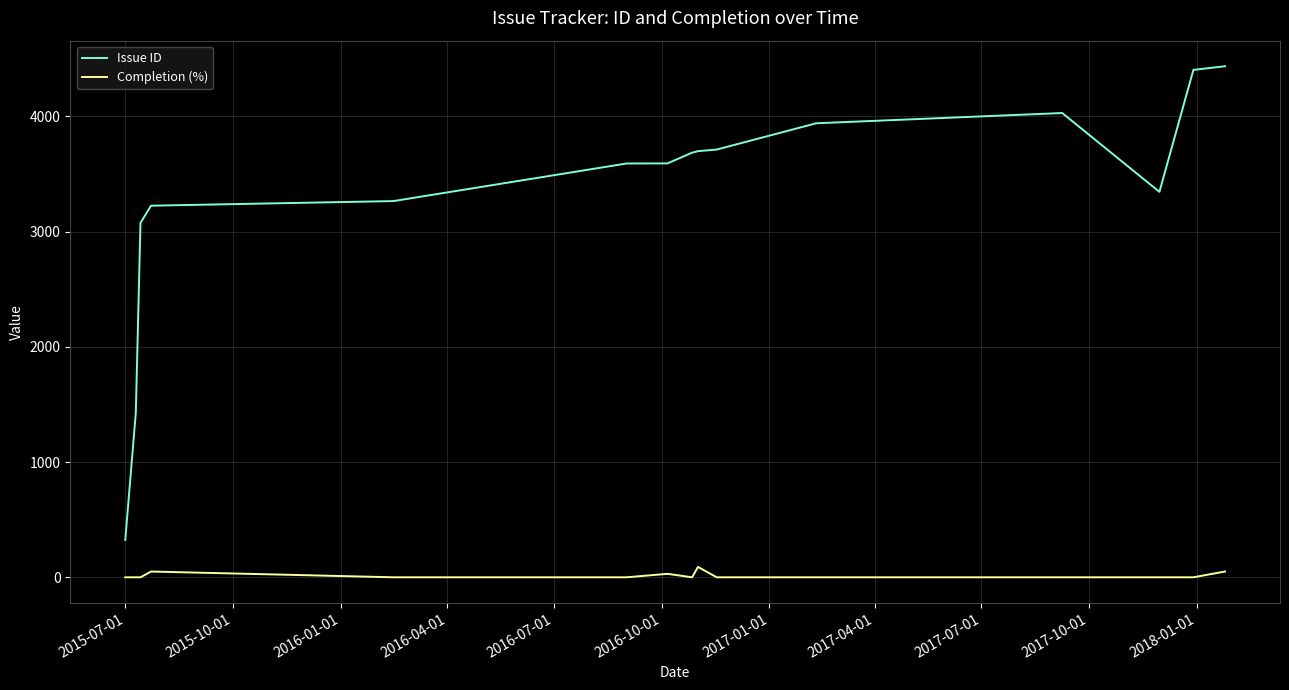

What is the maximum value shown in the chart?

4434